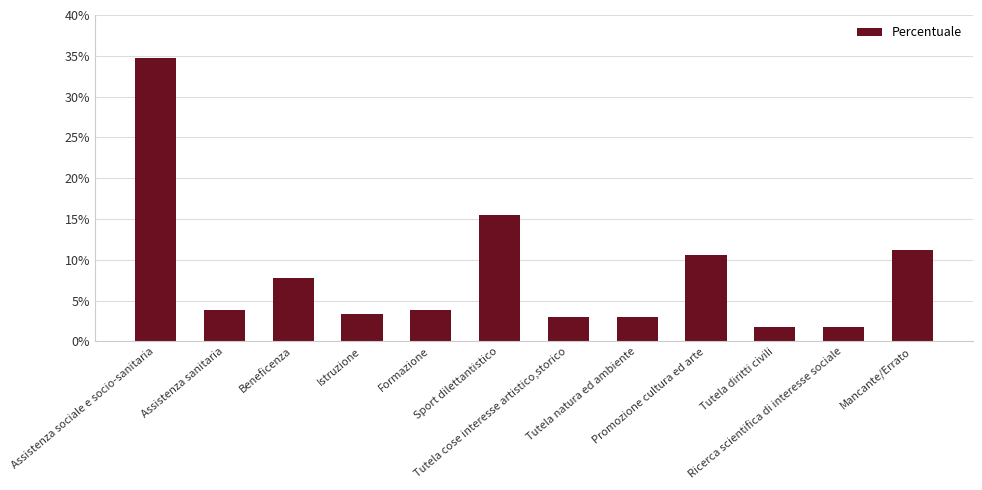

What is the label of the 12th bar from the left?

Mancante/Errato